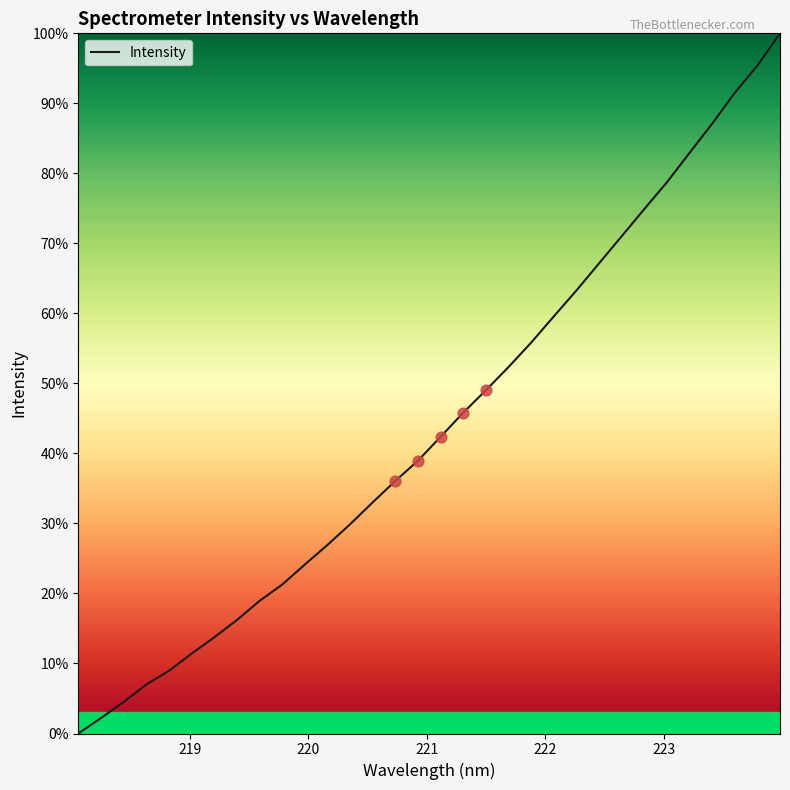

What is the greatest value displayed?

100.0